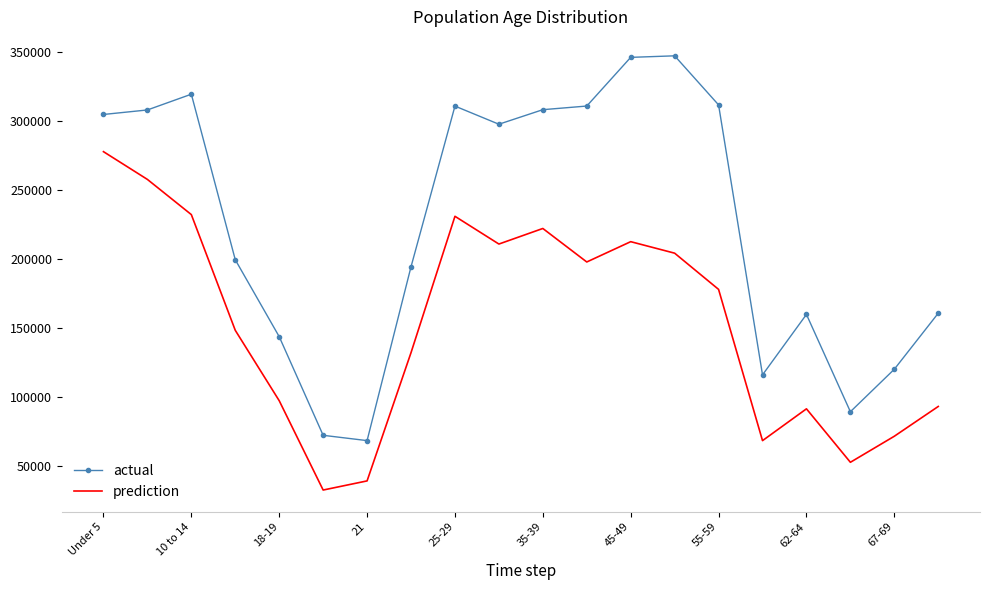

True or false: prediction and actual cross at least once.

False